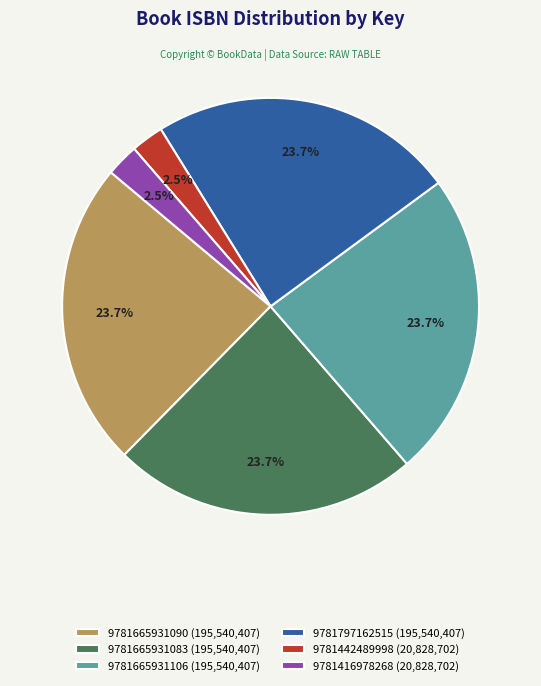

Is there any slice that represents more than half of the pie?

No